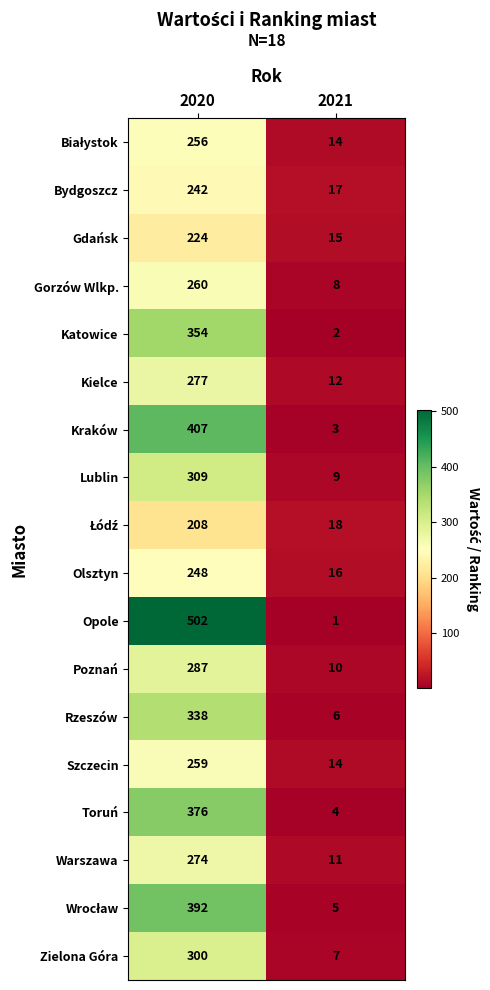

List the labels in order of Opole value, smallest first.

2021, 2020